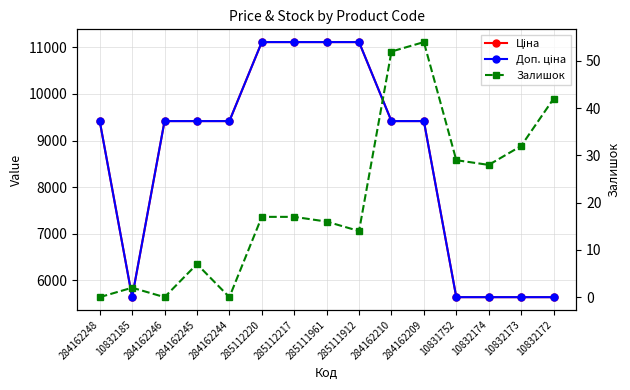

What are all the series names shown in the legend?

Ціна, Доп. ціна, Залишок